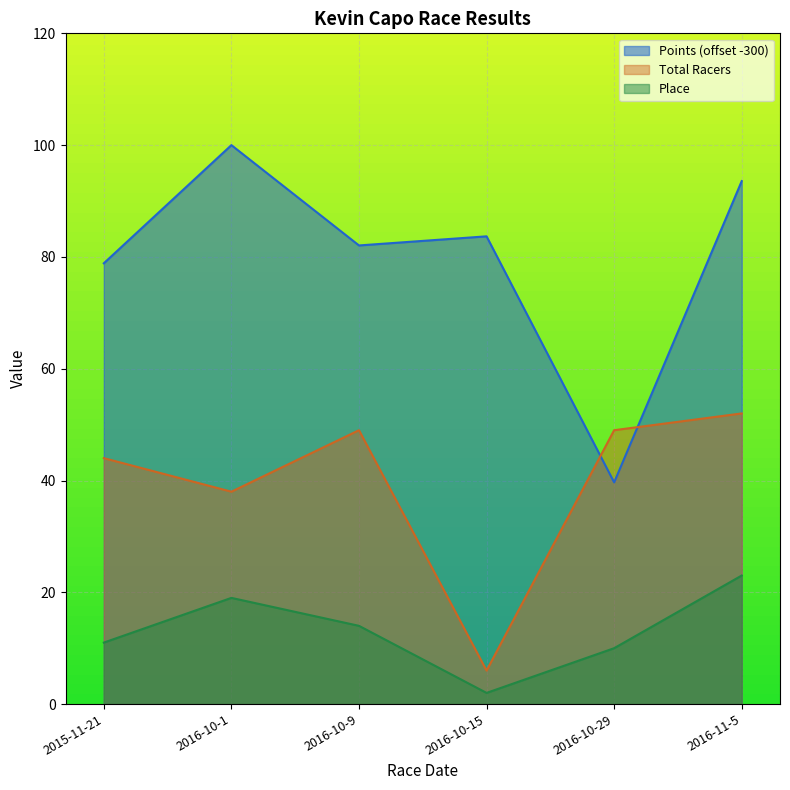

How many data points in Points are above 83?

3